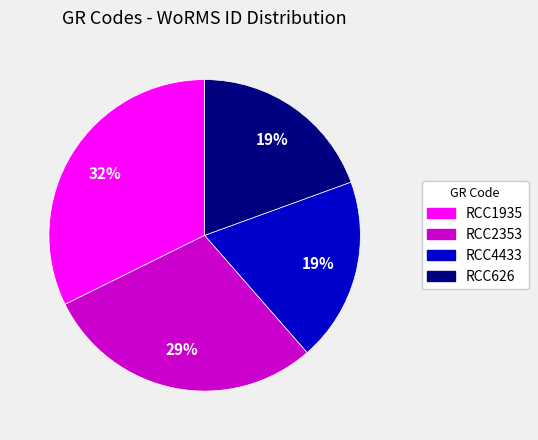

To the nearest percent, what is the average slice percentage?

25%